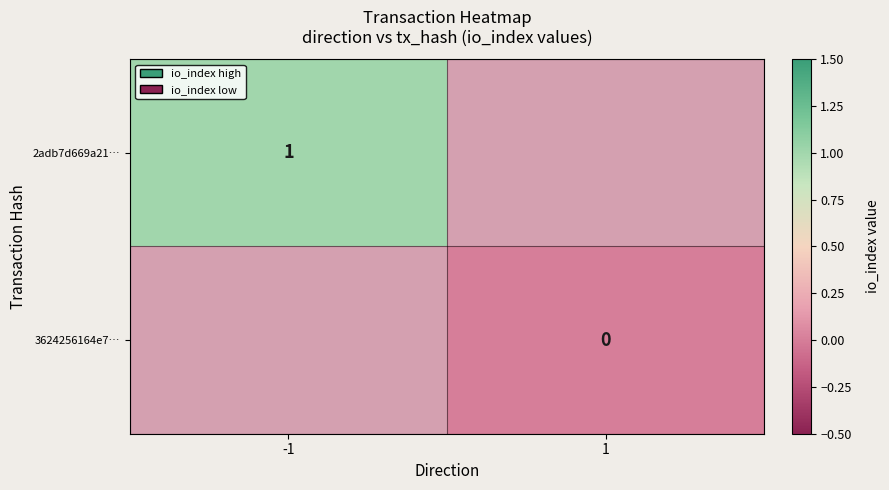

The value of 2adb7d669a21… at -1 is 1. True or false?

True